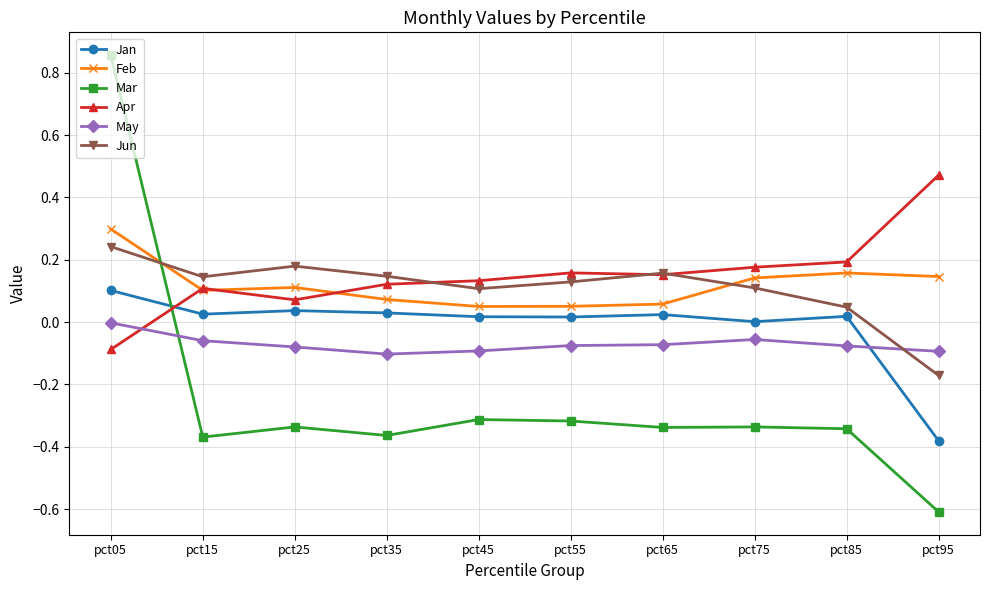

At pct85, list the series in order from smallest to largest.

Mar, May, Jan, Jun, Feb, Apr